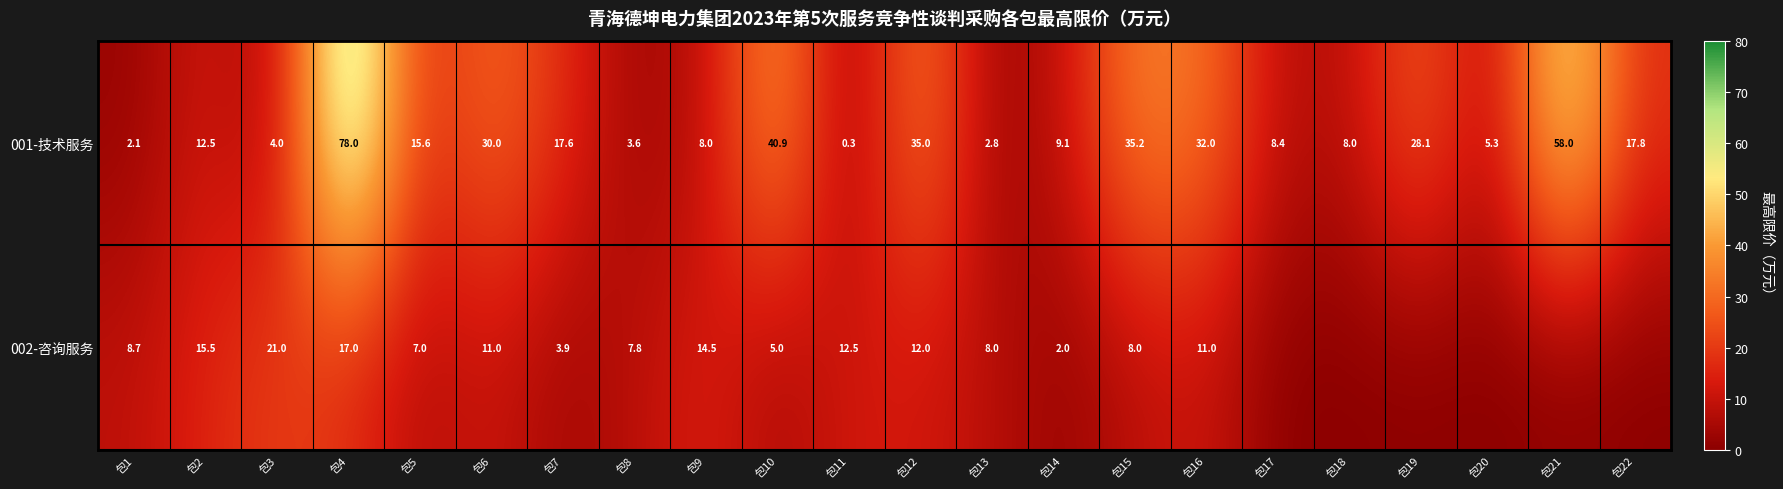

At 包6, list the series in order from smallest to largest.

002-咨询服务, 001-技术服务